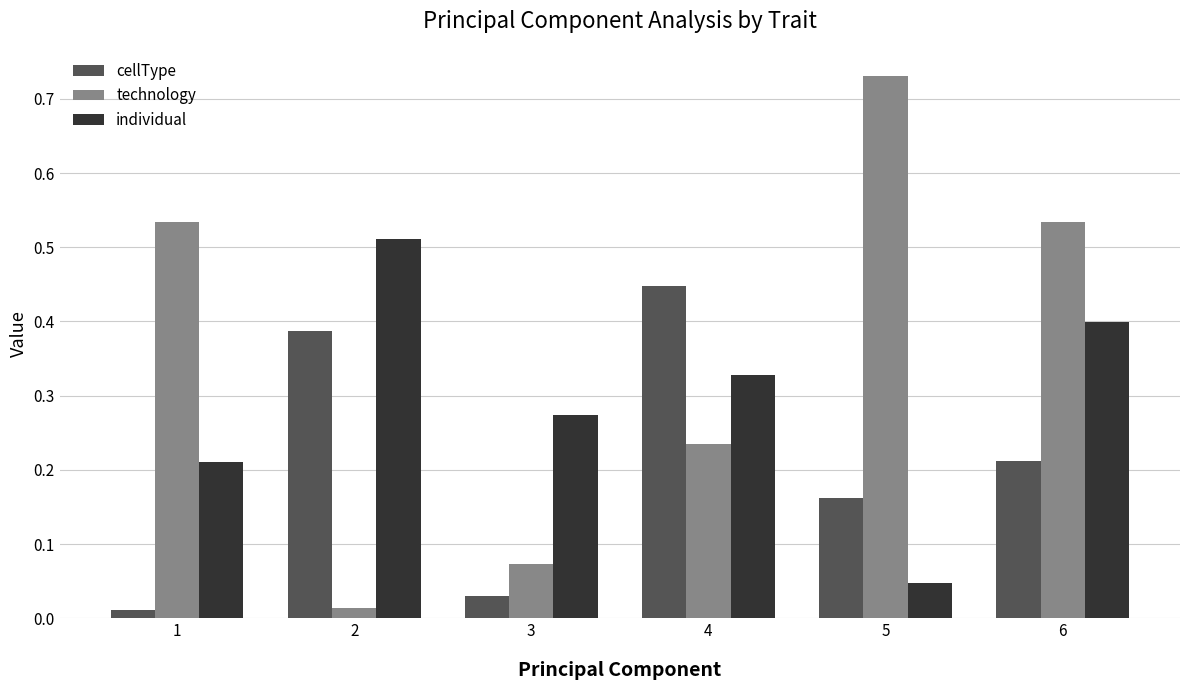

What is the sum of all technology values?

2.1